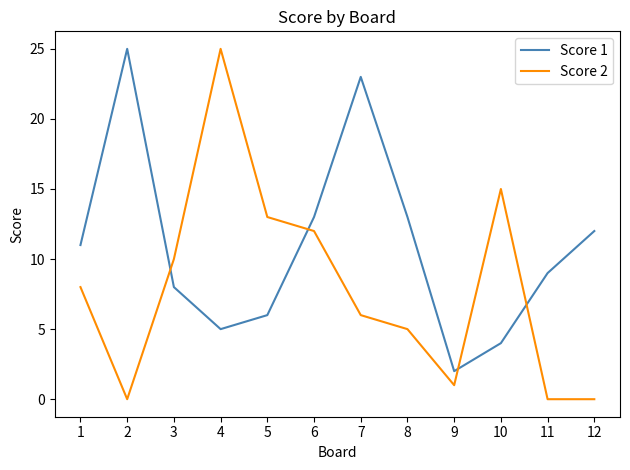

Reading right to left, extract all data points from this chart.

Score 1: 12=12	11=9	10=4	9=2	8=13	7=23	6=13	5=6	4=5	3=8	2=25	1=11
Score 2: 12=0	11=0	10=15	9=1	8=5	7=6	6=12	5=13	4=25	3=10	2=0	1=8